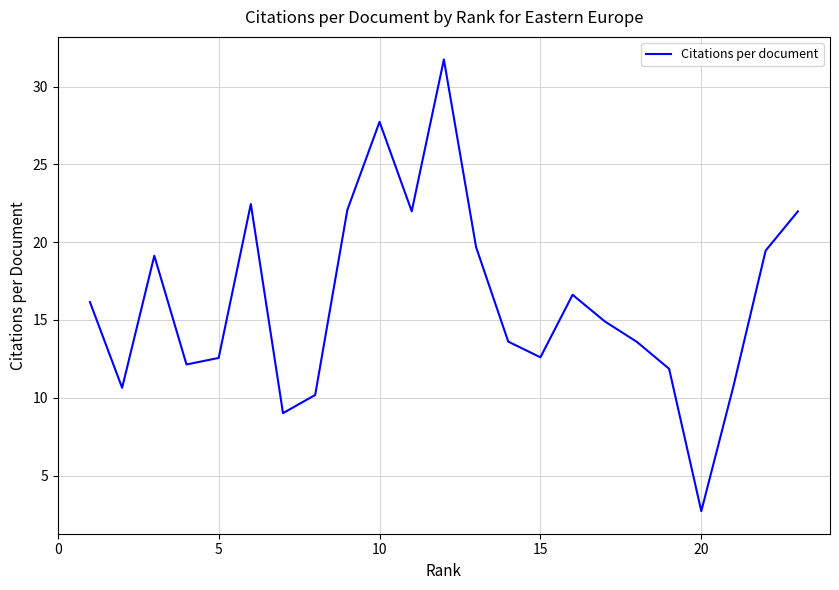

Count the number of values greater than 14.

12